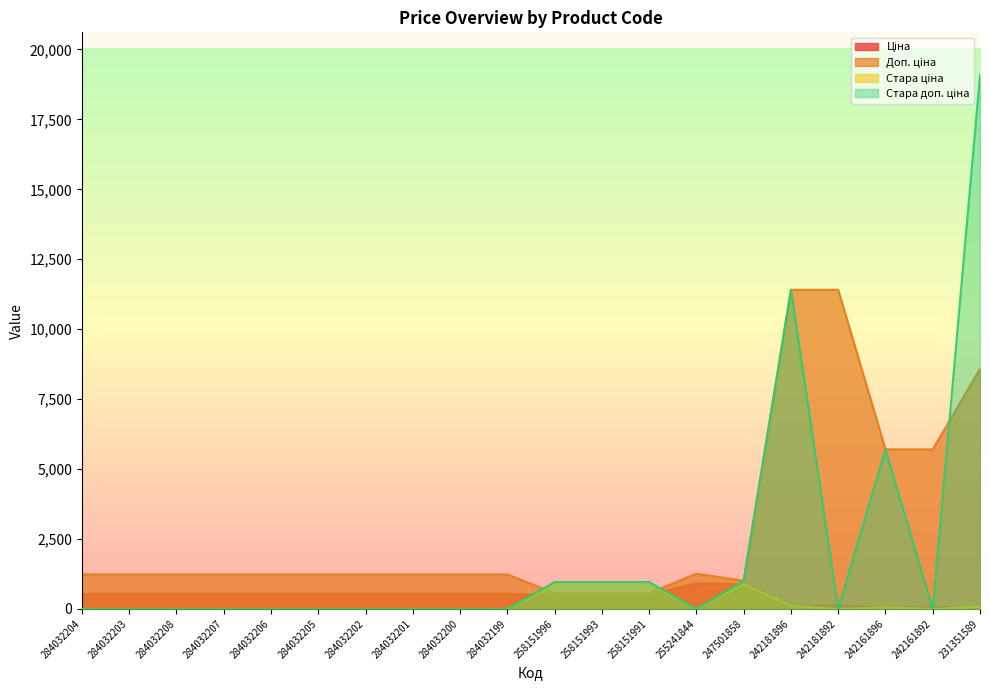

Where is the first local maximum for Стара ціна?

247501858